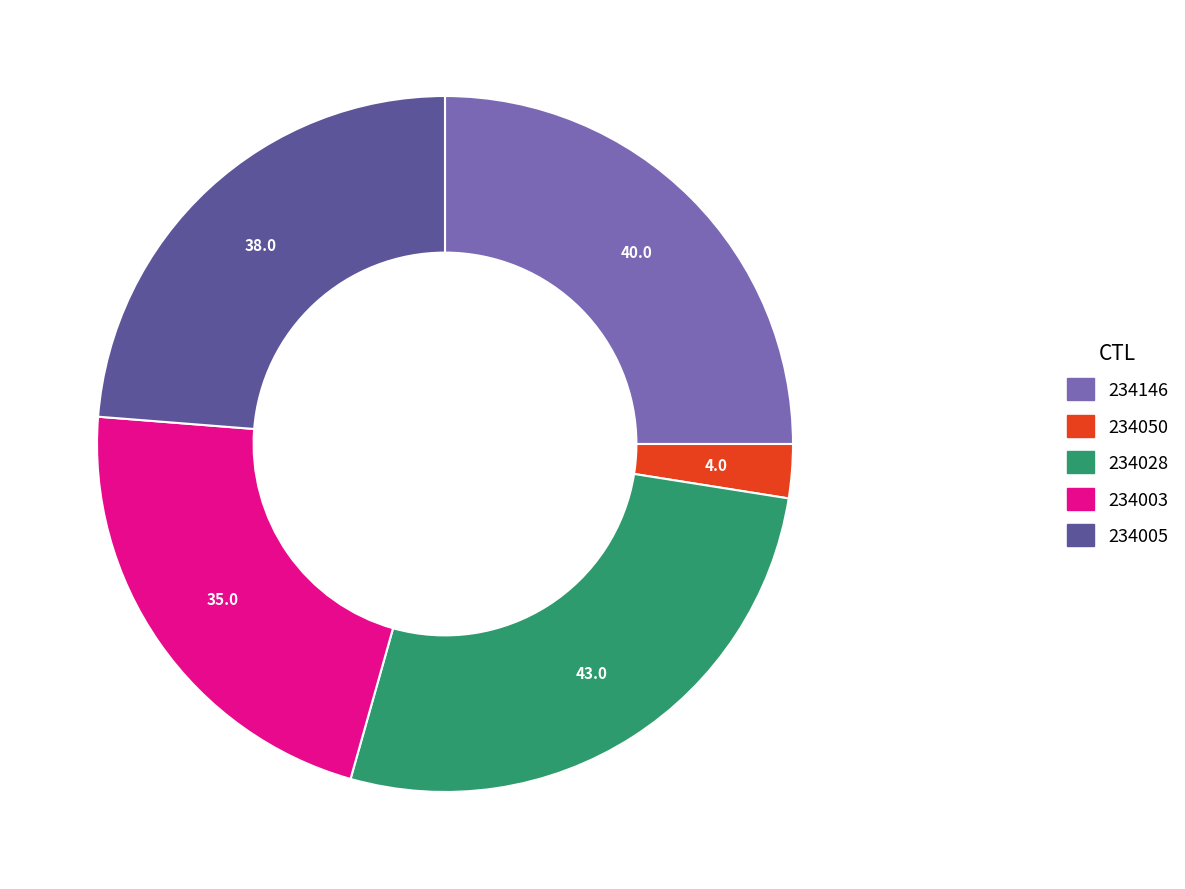

How many slices are in this pie chart?

5